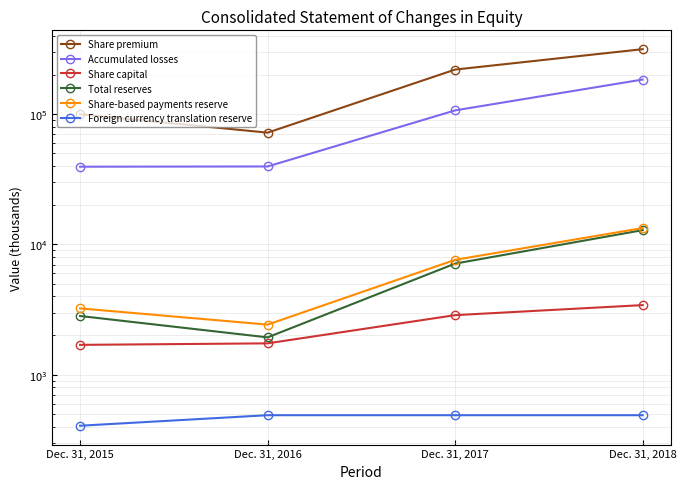

What is the approximate value of Foreign currency translation reserve at Dec. 31, 2016?

489